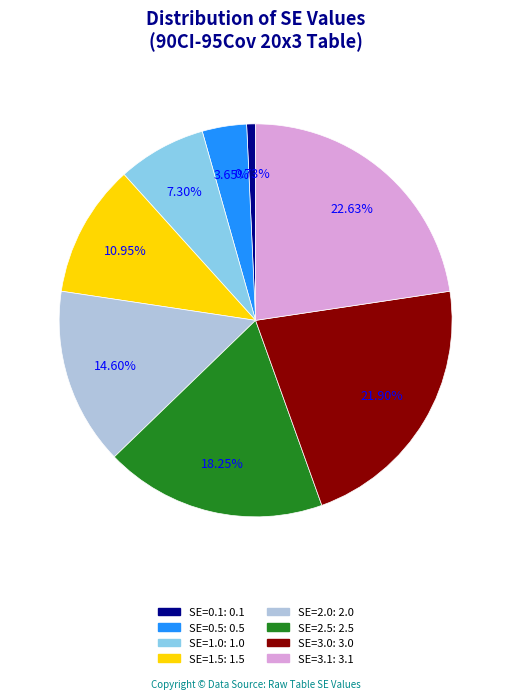

True or false: SE=1.5 accounts for 1% of the total.

False